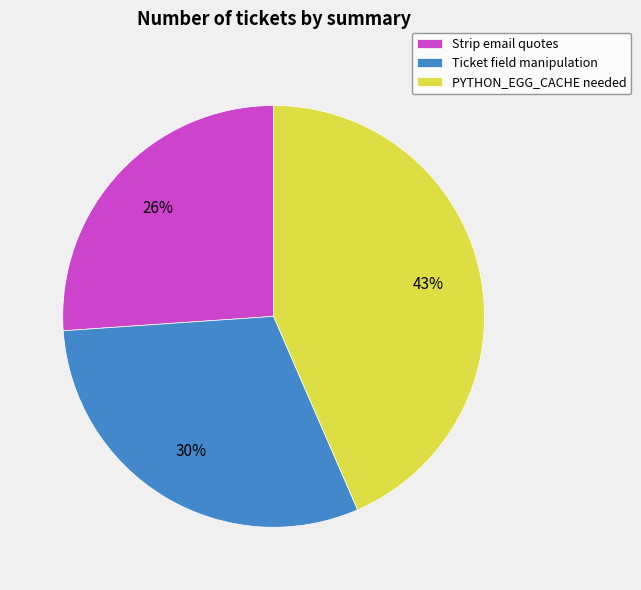

Is it true that Ticket field manipulation is 30% of the pie?

True